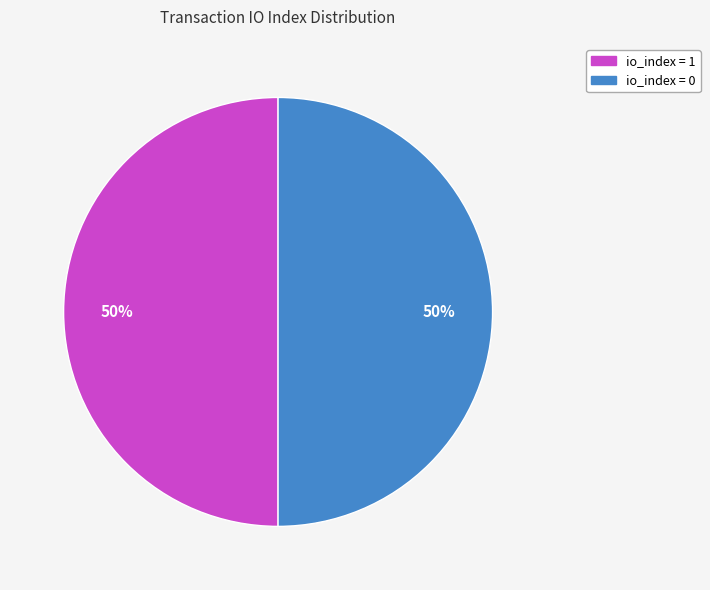

To the nearest percent, what is the combined percentage of io_index = 1 and io_index = 0?

100%